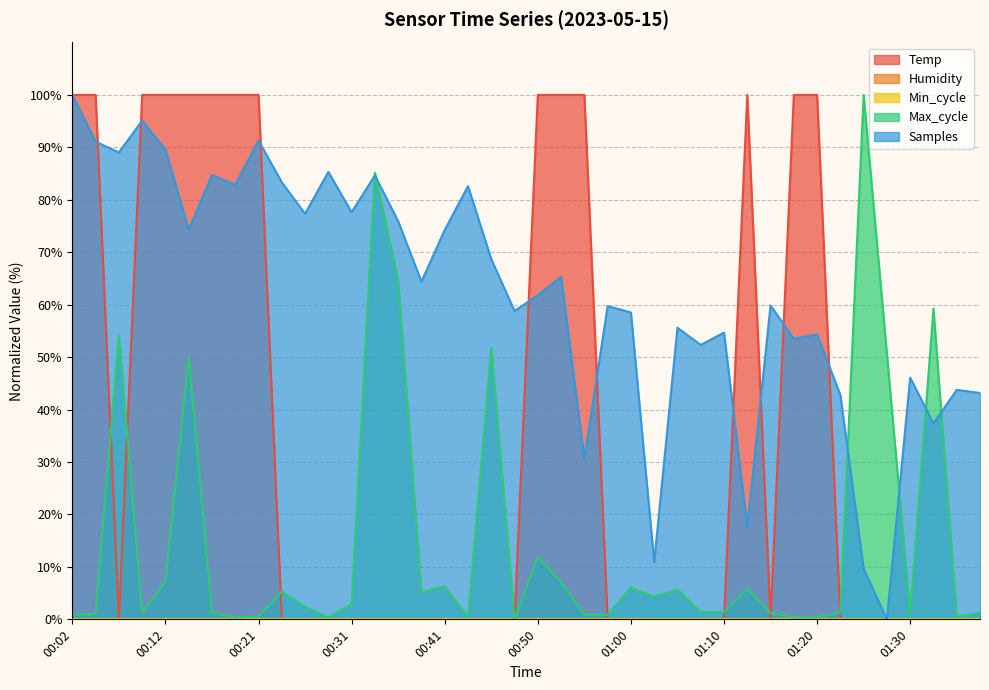

The Samples series shows 77.6 at 00:31. True or false?

True